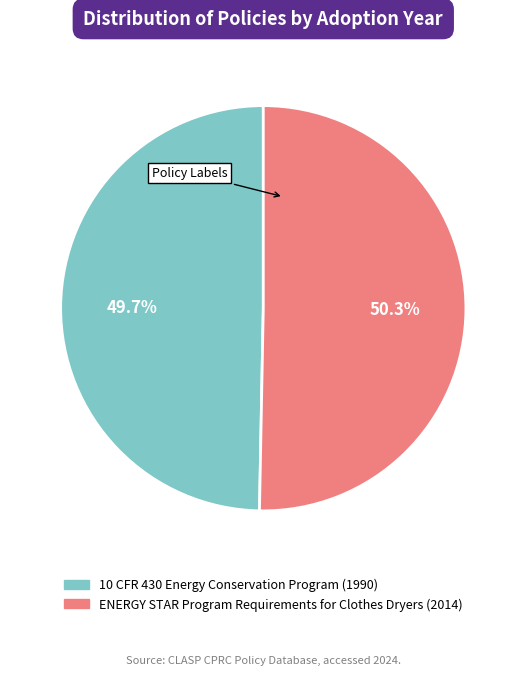

Which has a higher value, 10 CFR 430 Energy Conservation Program or ENERGY STAR Program Requirements for Clothes Dryers?

ENERGY STAR Program Requirements for Clothes Dryers